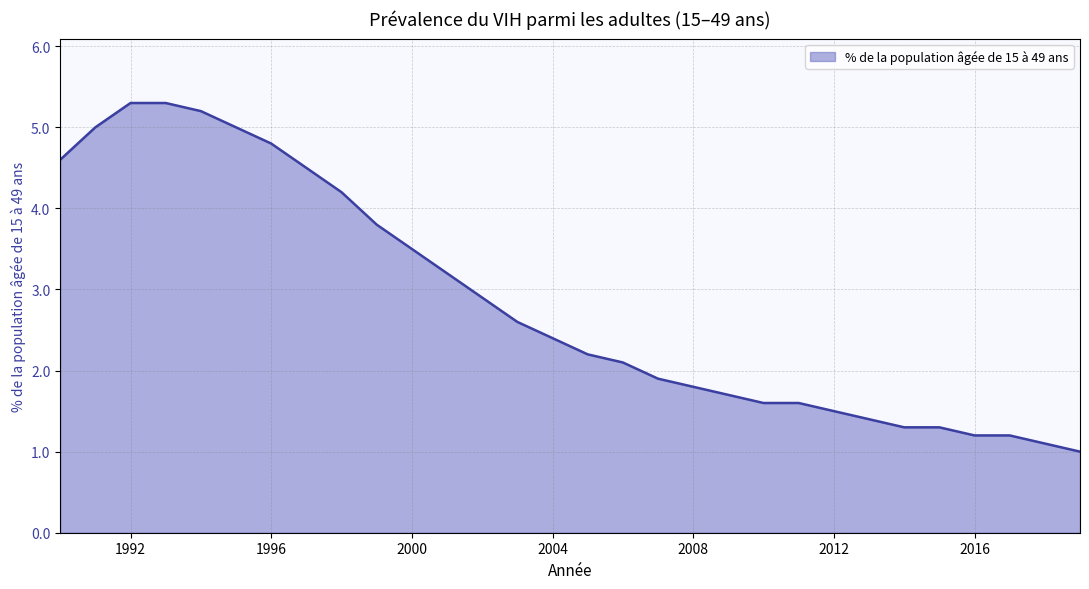

What is the minimum value shown in the chart?

1.0